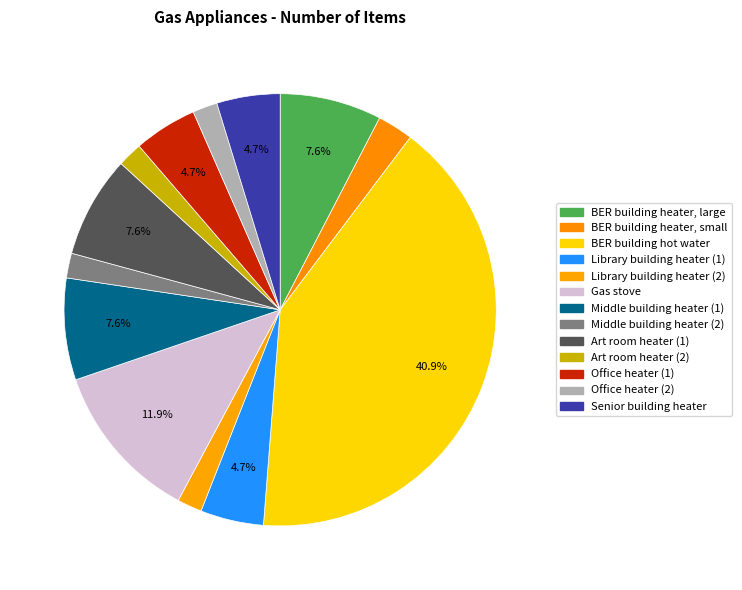

Is it true that Library building heater (2) is 2% of the pie?

True